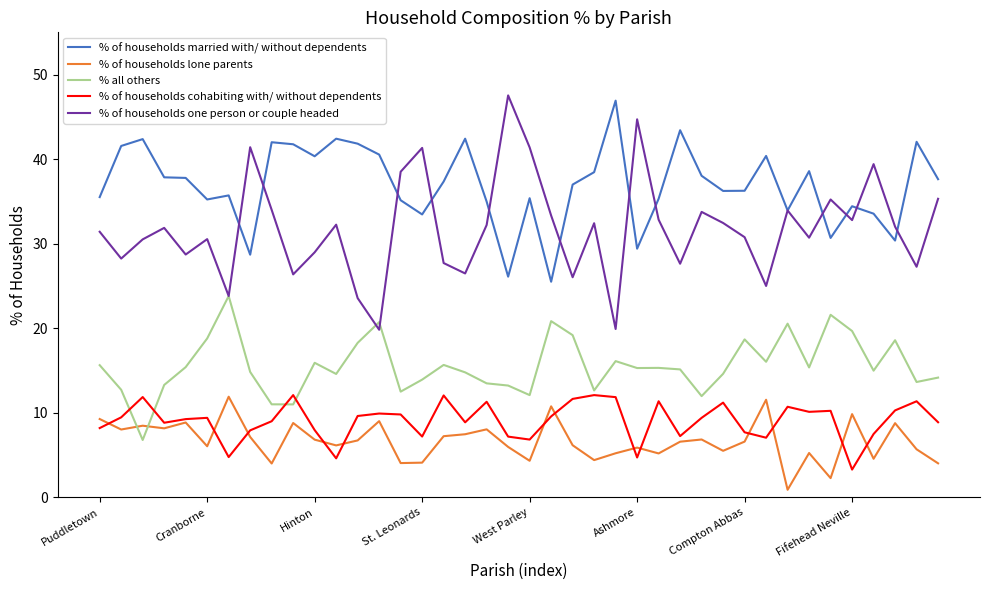

Which series has the widest spread of values?

% of households one person or couple headed